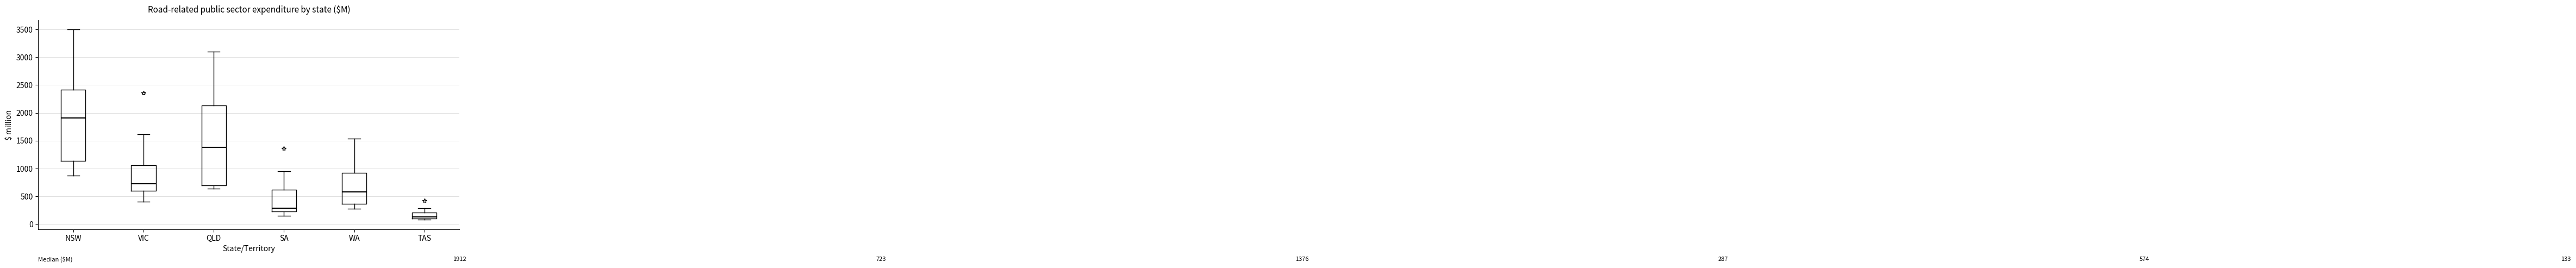

Comparing the boxes themselves (not the whiskers), which one is the tallest?

QLD